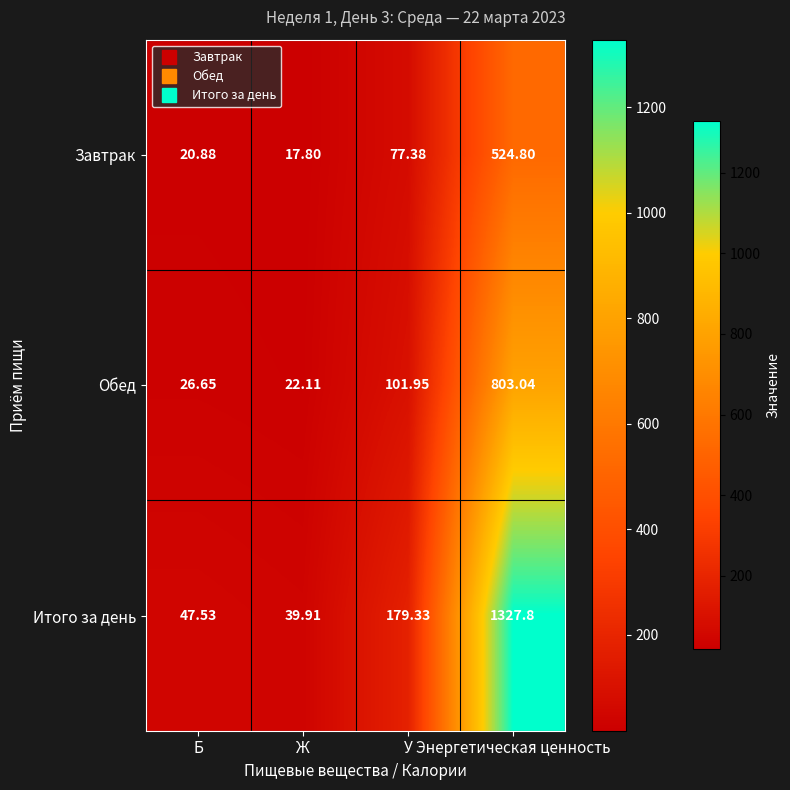

Between Б and Энергетическая ценность, which series saw the biggest shift?

Итого за день